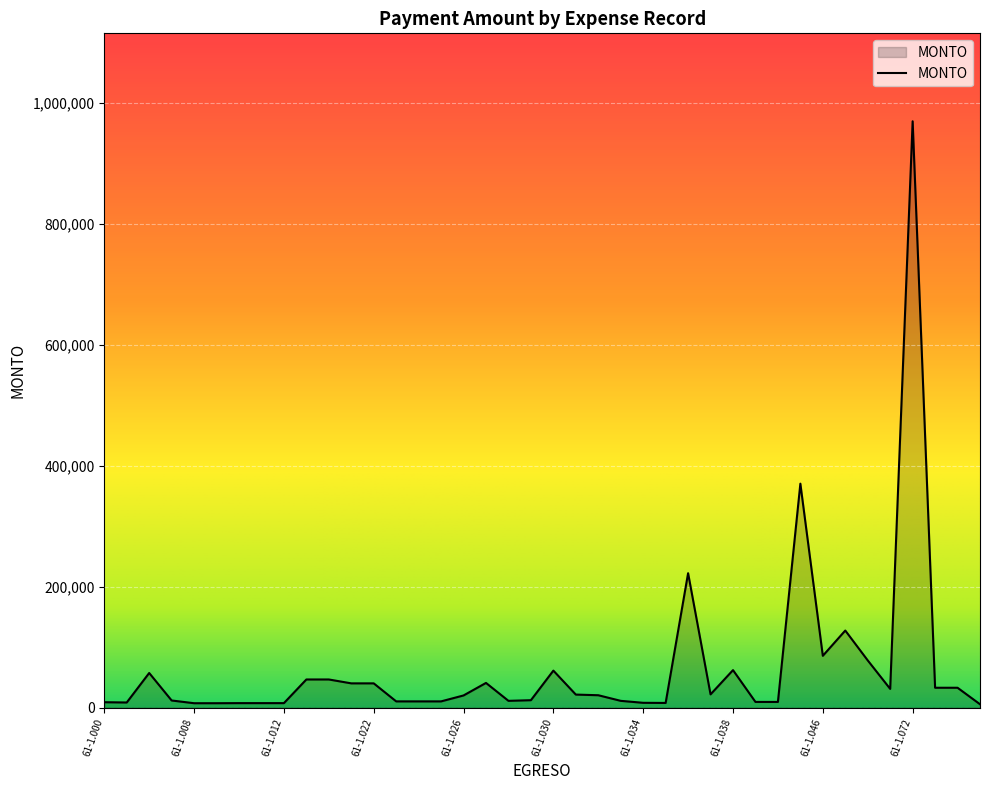

What is the difference between the maximum and minimum values?

964039